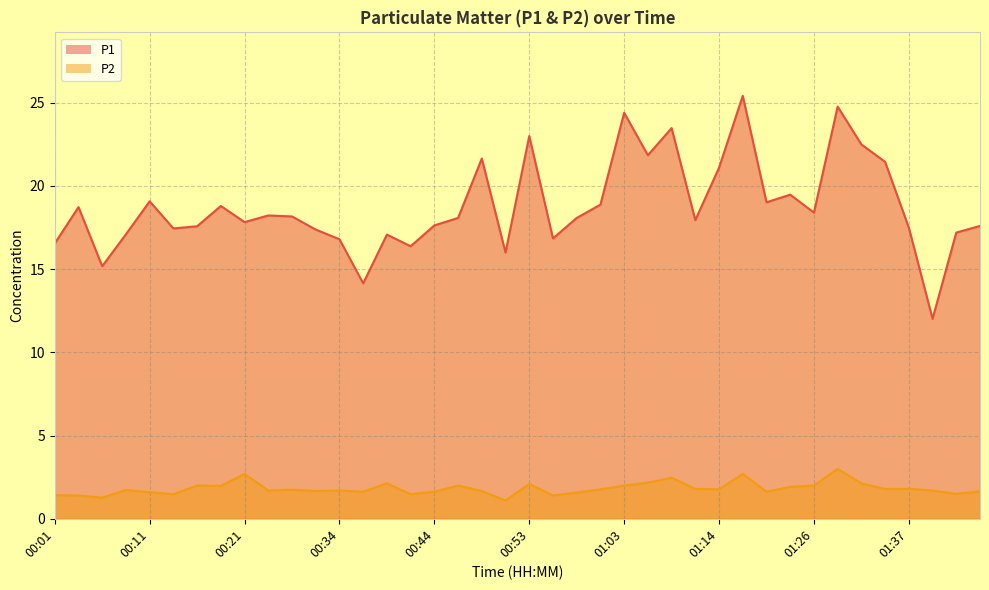

What is the average value of the P1 series?

18.8